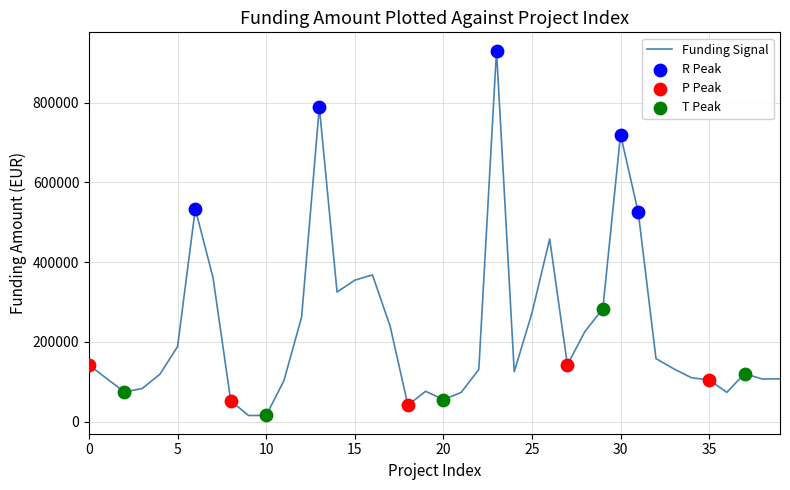

What is the greatest value displayed?

930869.5